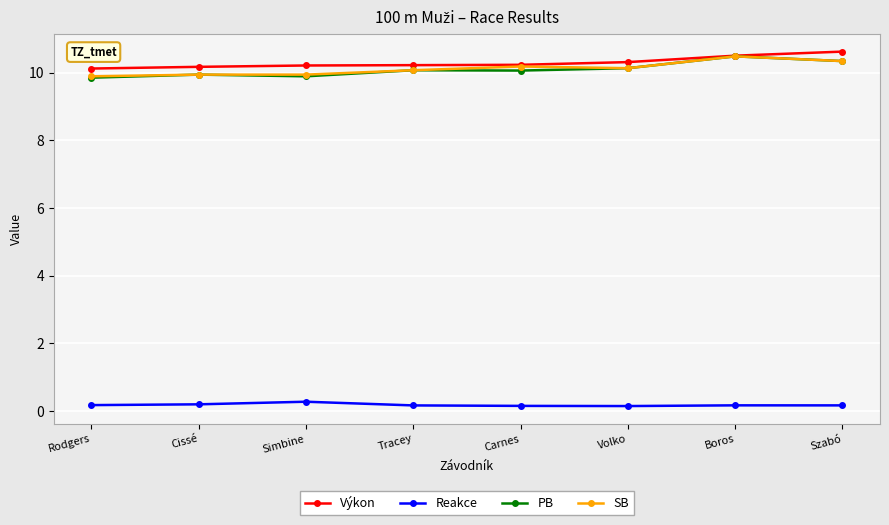

Does the chart display data point markers on the line(s)?

Yes